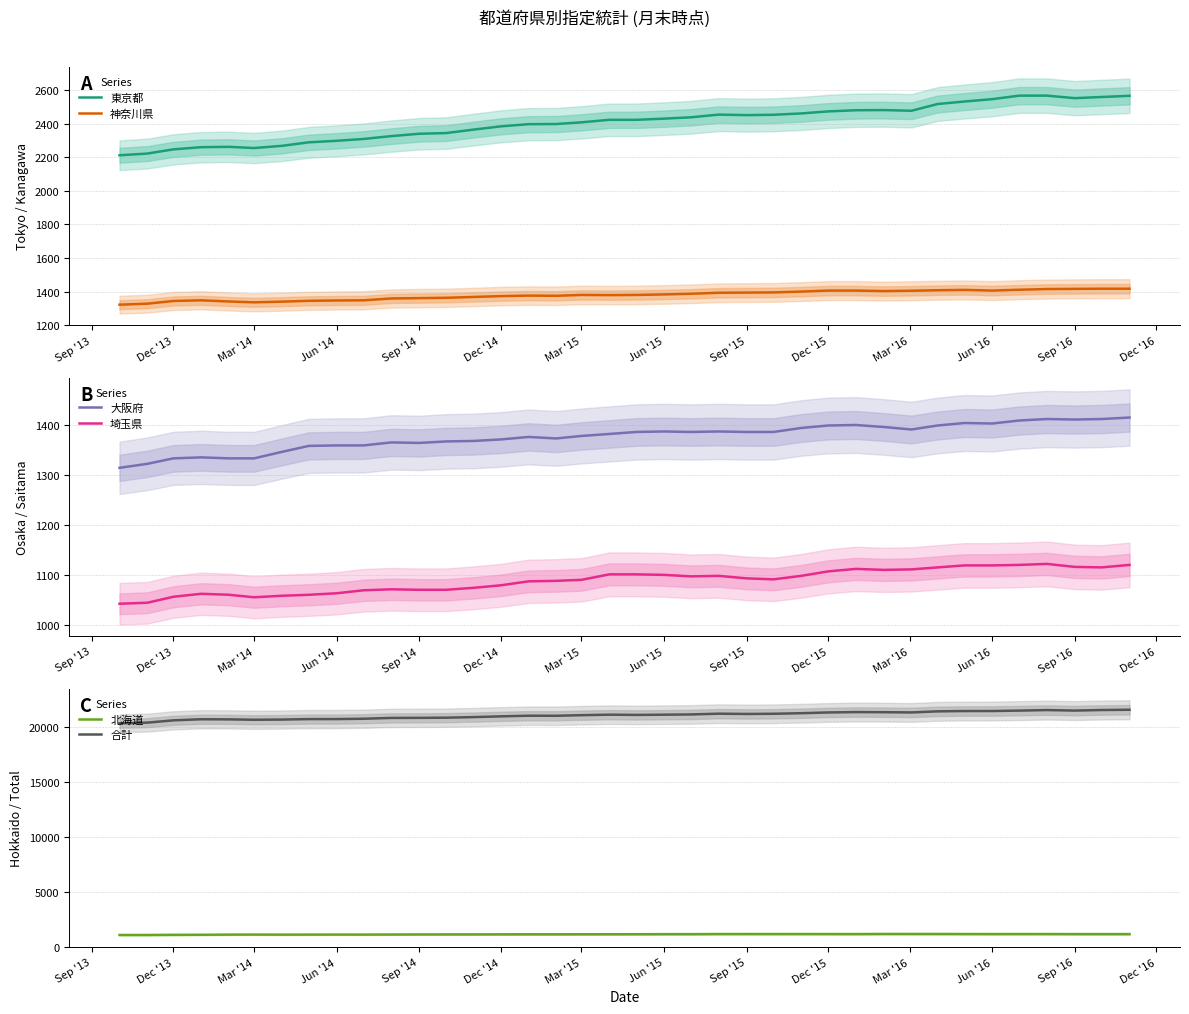

True or false: 埼玉県 has more than 1 points higher than both neighbors.

True